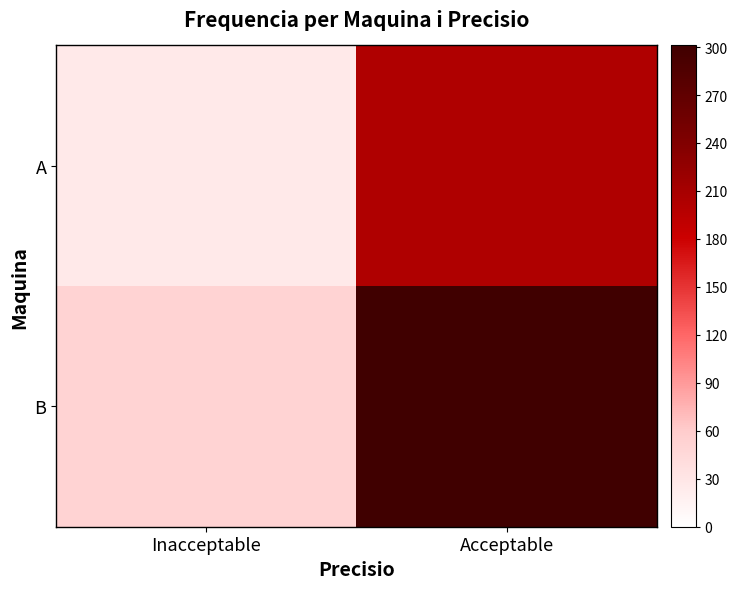

Which series has the widest spread of values?

B